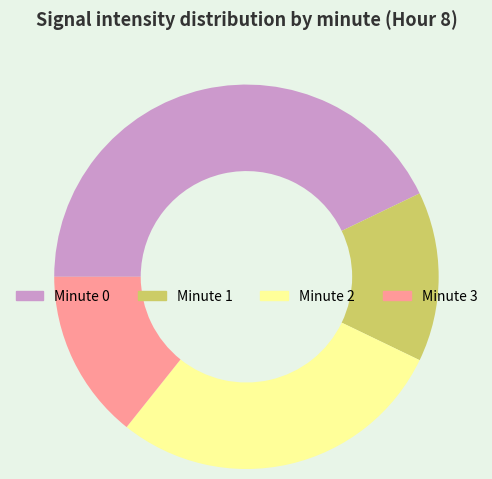

Do Minute 1 and Minute 0 together represent more than half of the pie?

Yes